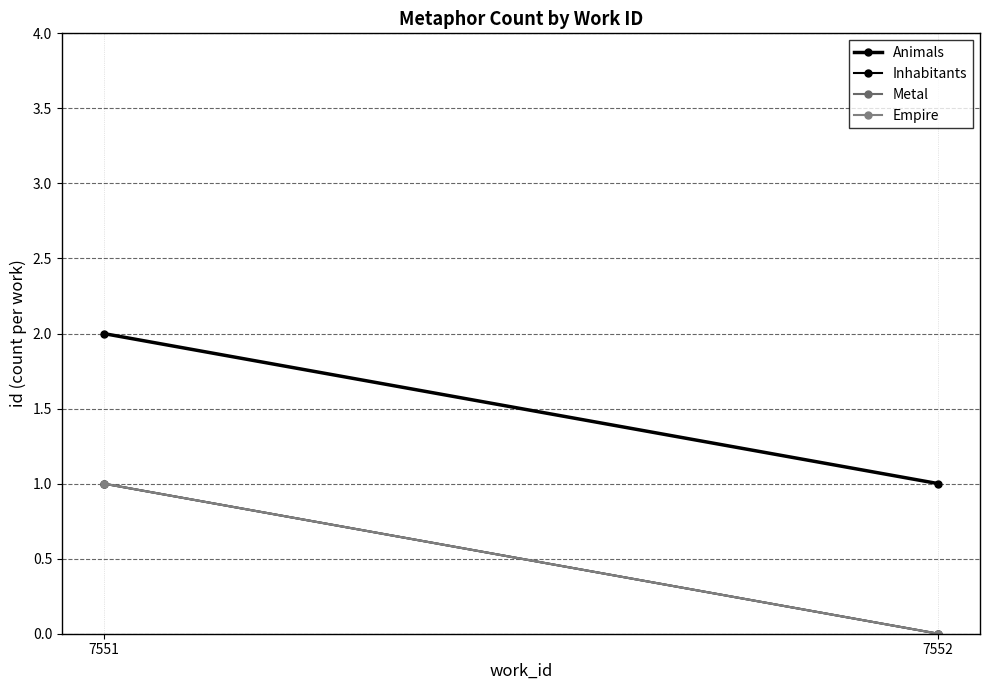

How many data points in Metal are less than 1?

1